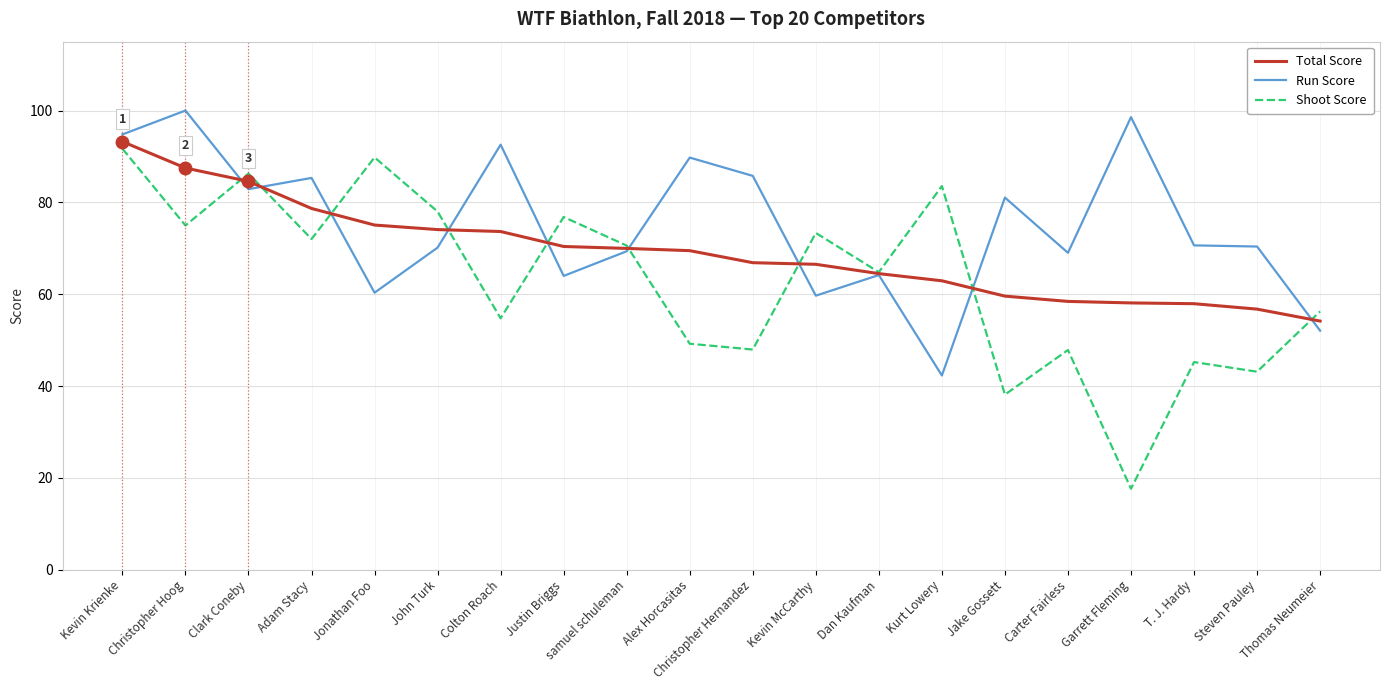

Is the value of Total Score at Christopher Hernandez greater than the value of Shoot Score at Garrett Fleming?

Yes